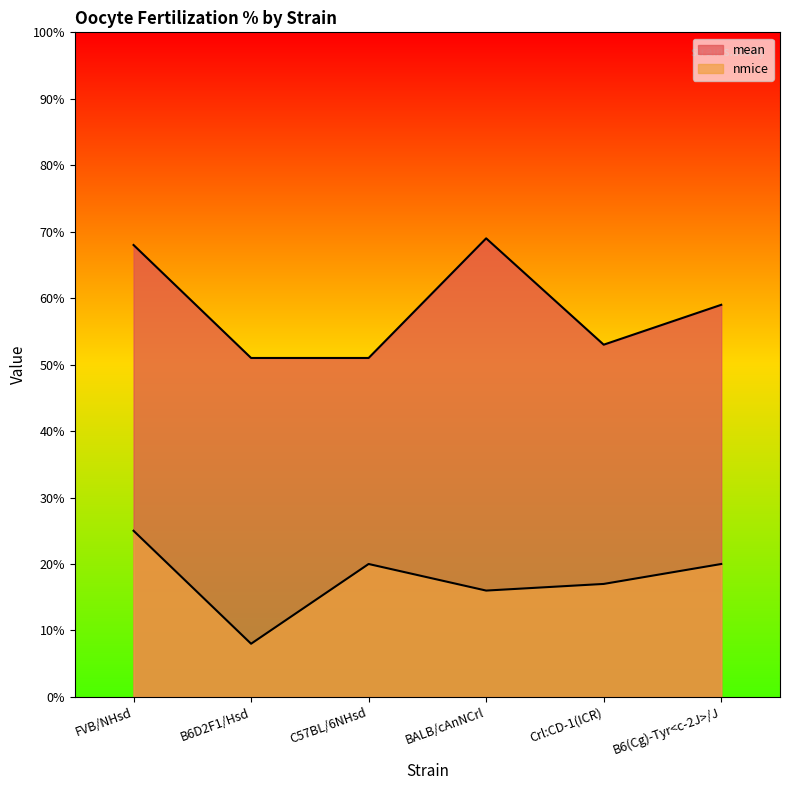

What are all the series names shown in the legend?

mean, nmice